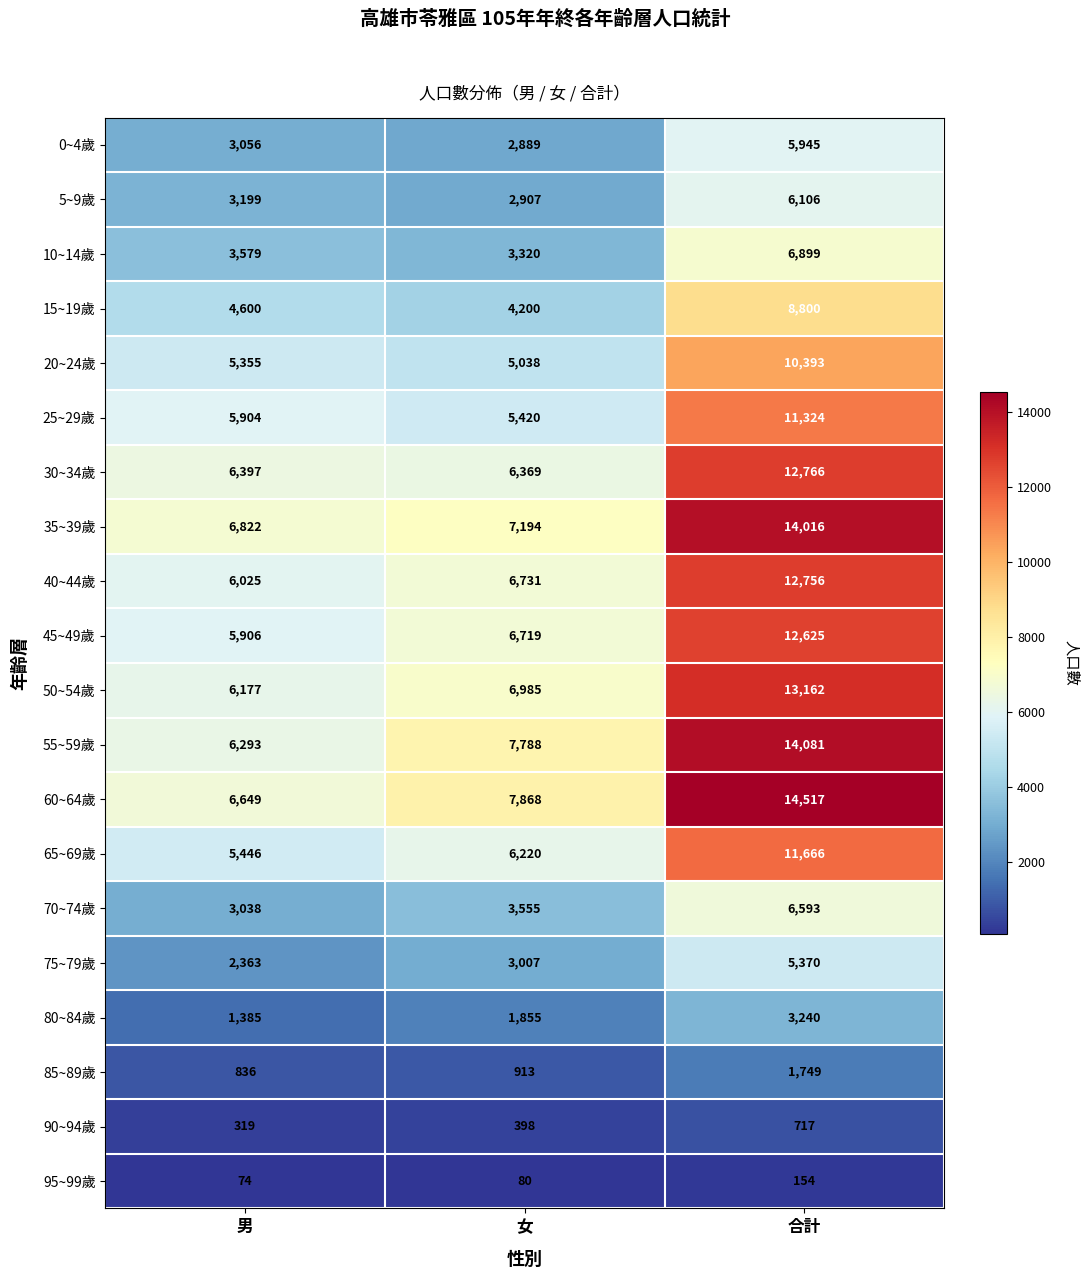

What value does the 20~24歲 series have at 男?

5355